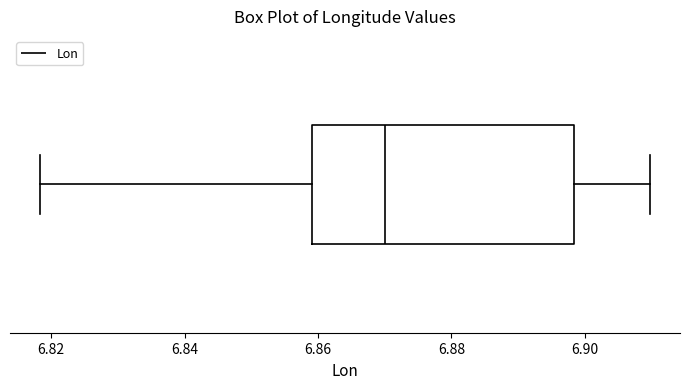

Where is the left edge of the box on the x-axis? The values are not printed on the chart, so give them approximately, as read against the axis.

6.860